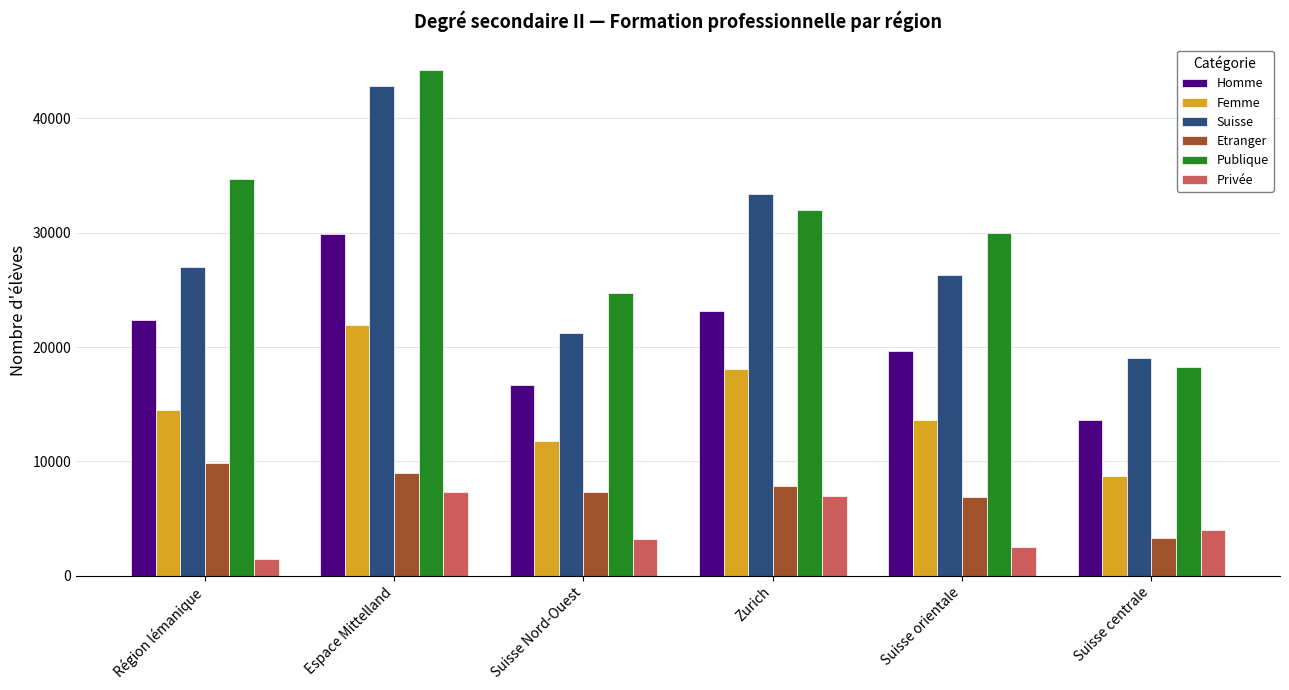

Reading left to right, list all the values displayed in this chart.

Homme: Région lémanique=22409	Espace Mittelland=29883	Suisse Nord-Ouest=16662	Zurich=23172	Suisse orientale=19622	Suisse centrale=13604
Femme: Région lémanique=14490	Espace Mittelland=21939	Suisse Nord-Ouest=11824	Zurich=18095	Suisse orientale=13600	Suisse centrale=8756
Suisse: Région lémanique=27044	Espace Mittelland=42828	Suisse Nord-Ouest=21192	Zurich=33405	Suisse orientale=26346	Suisse centrale=19071
Etranger: Région lémanique=9853	Espace Mittelland=8962	Suisse Nord-Ouest=7292	Zurich=7862	Suisse orientale=6866	Suisse centrale=3289
Publique: Région lémanique=34746	Espace Mittelland=44271	Suisse Nord-Ouest=24705	Zurich=31961	Suisse orientale=29964	Suisse centrale=18260
Privée: Région lémanique=1501	Espace Mittelland=7297	Suisse Nord-Ouest=3171	Zurich=6940	Suisse orientale=2529	Suisse centrale=3962